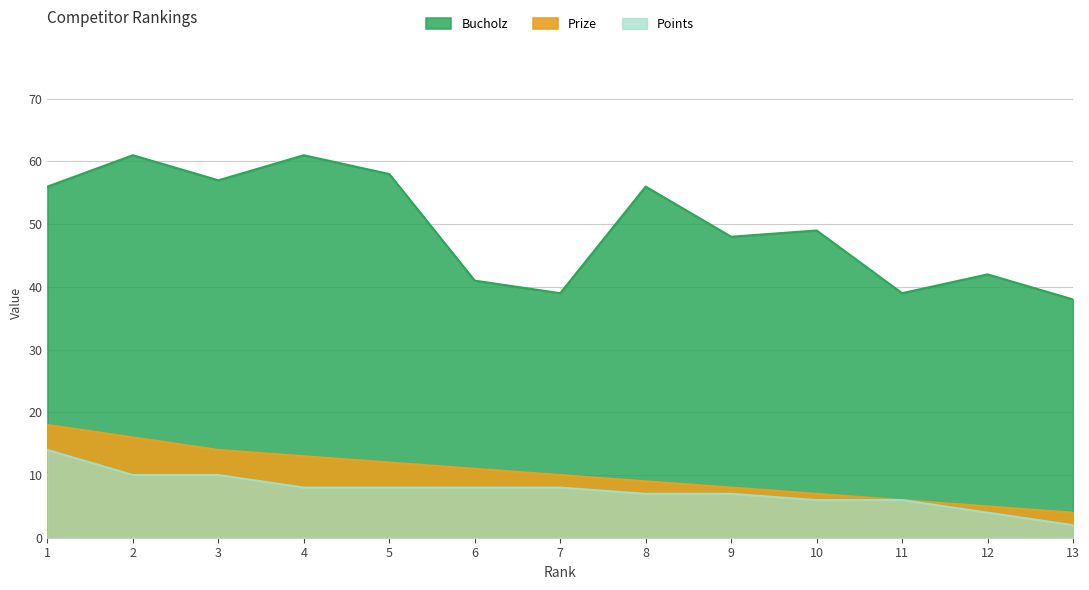

What is the sum of the Prize values at 5 and 10?

19